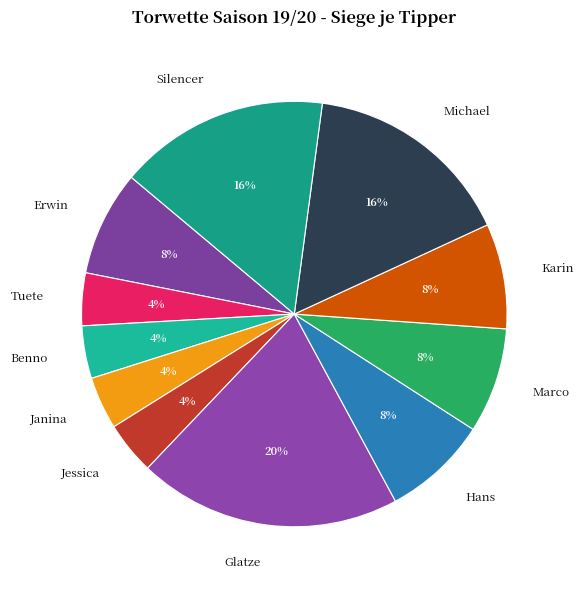

Is it true that Erwin is 2% of the pie?

False